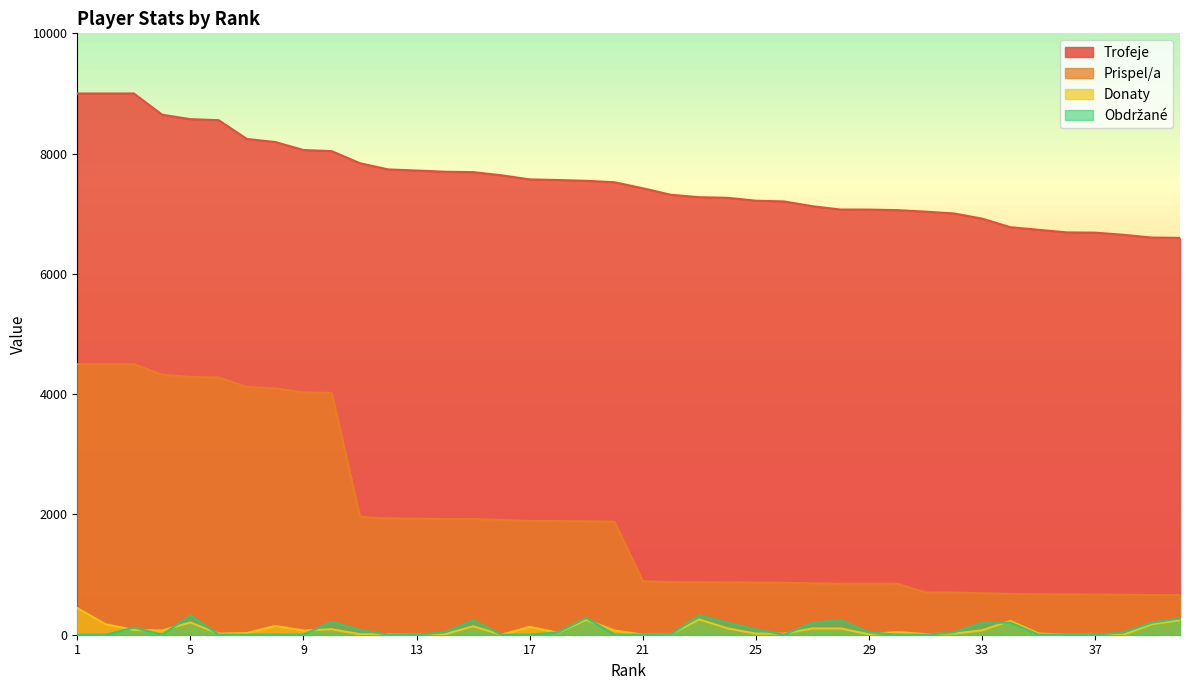

Which has a higher value, 18 or 12?

12